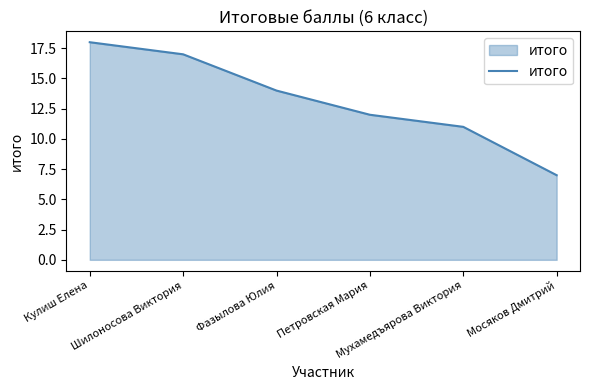

What position from the right is Фазылова Юлия?

4